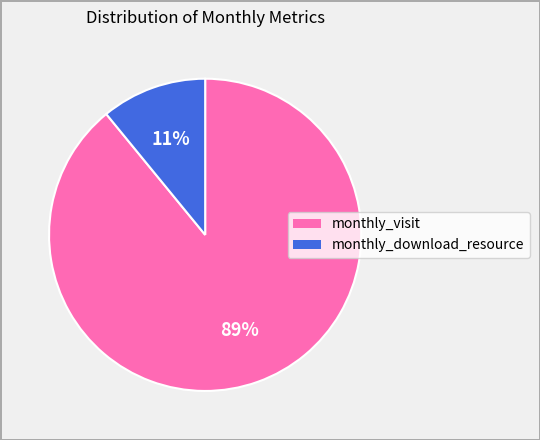

Count the number of slices in the pie.

2